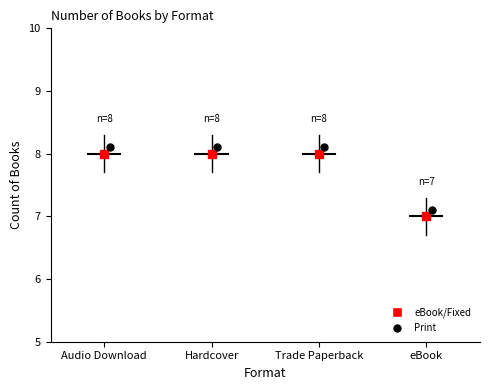

What is the value of the 1st point from the left?

8